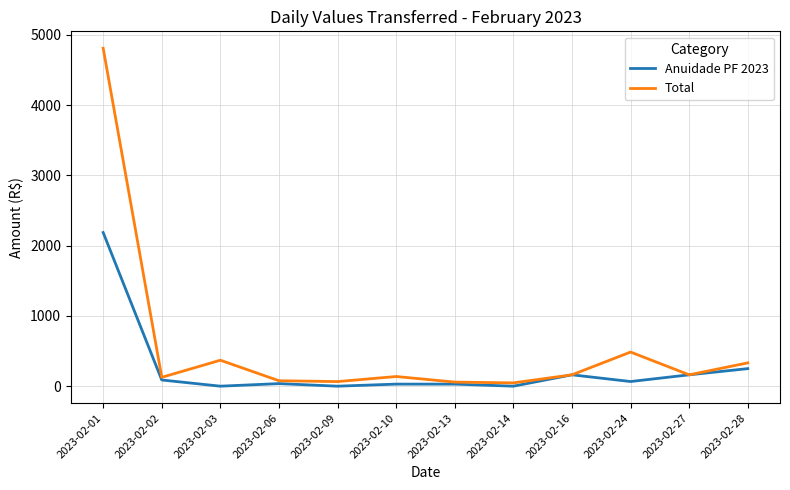

What are all the series names shown in the legend?

Anuidade PF 2023, Total